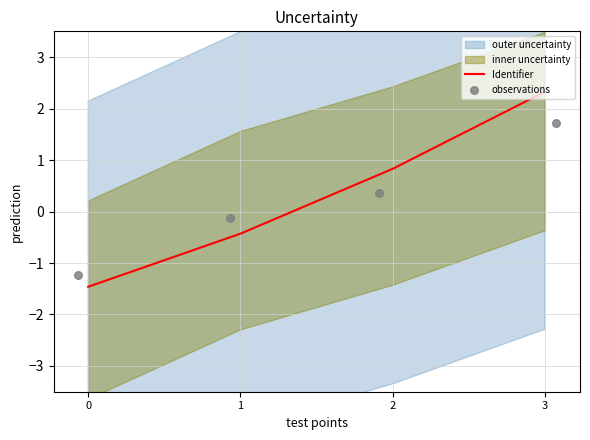

Is it true that Identifier equals -0.4 at 1?

True